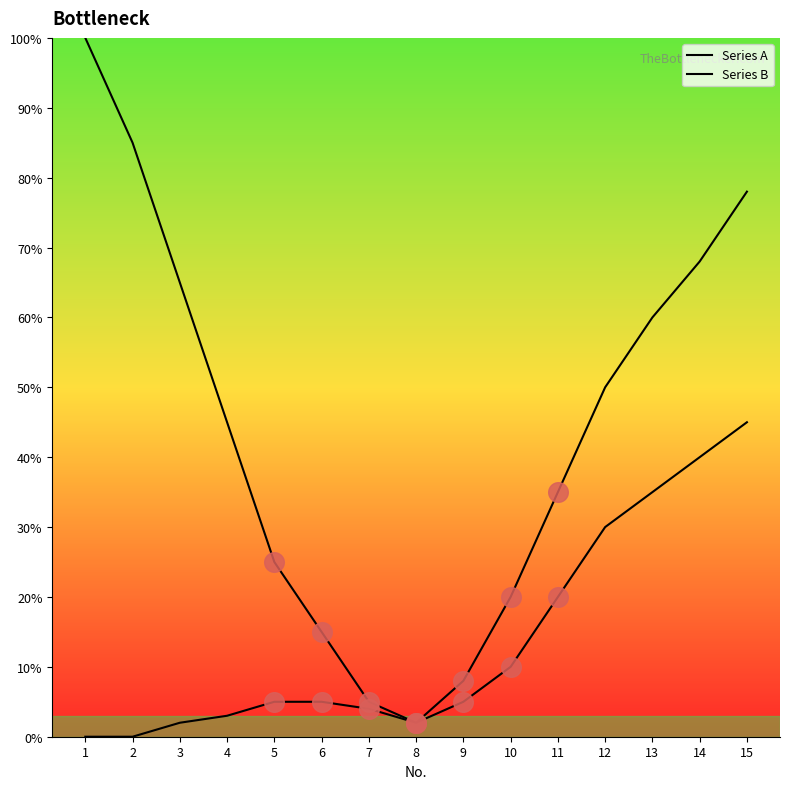

Which series contains the lowest Y value?

Series B